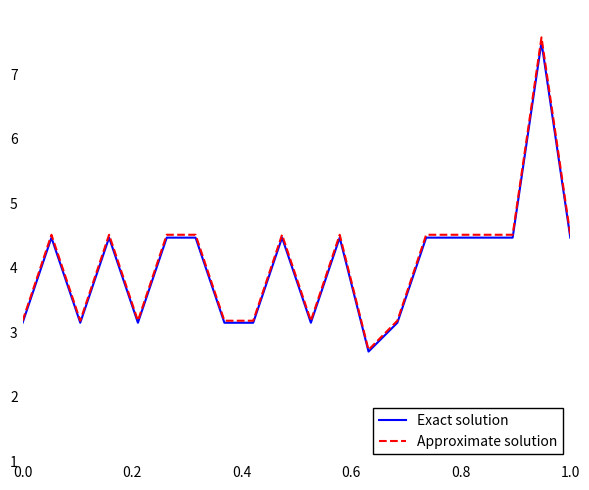

Which series has the largest range (max minus min)?

Approximate solution